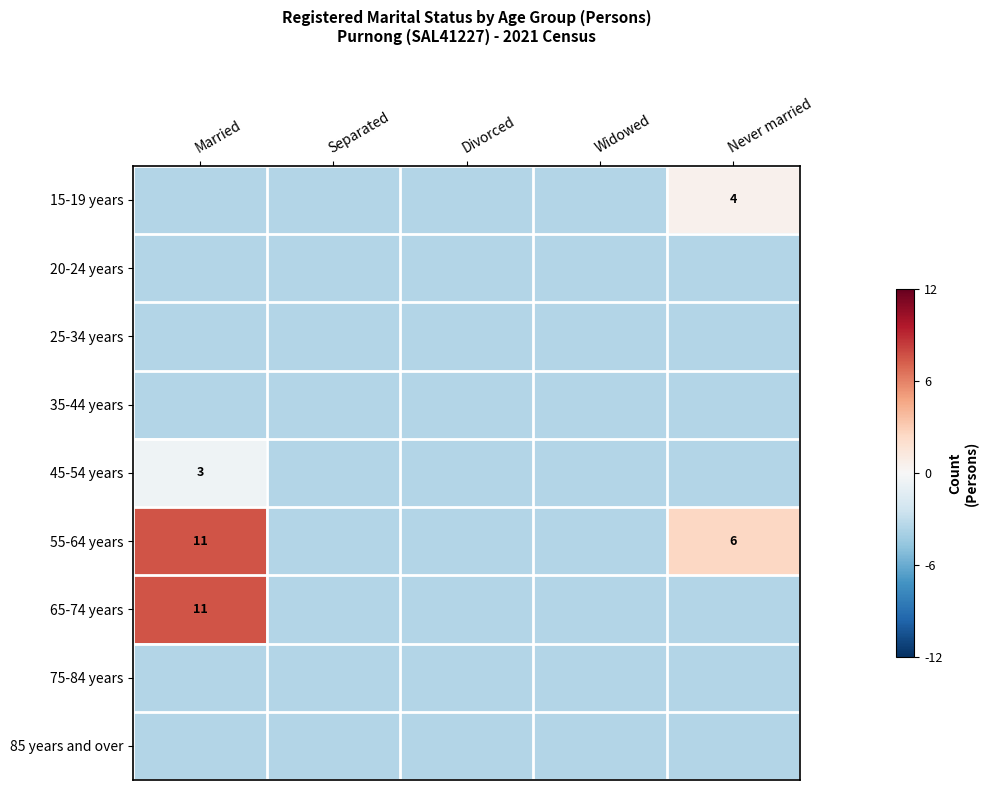

At how many categories does at least one series exceed -2?

2